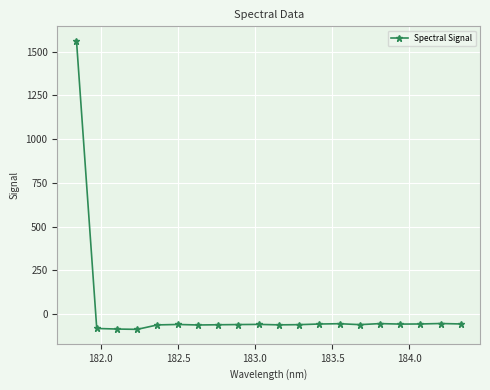

What is the value of the 6th point from the left?

-59.8